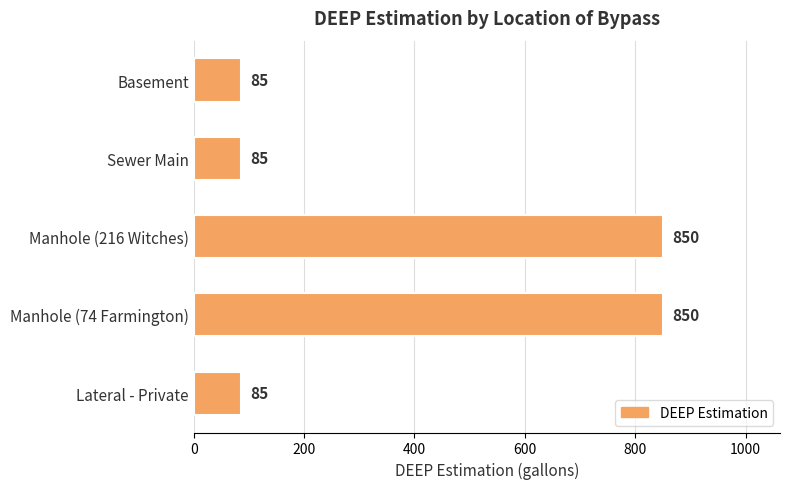

What is the smallest value displayed?

85